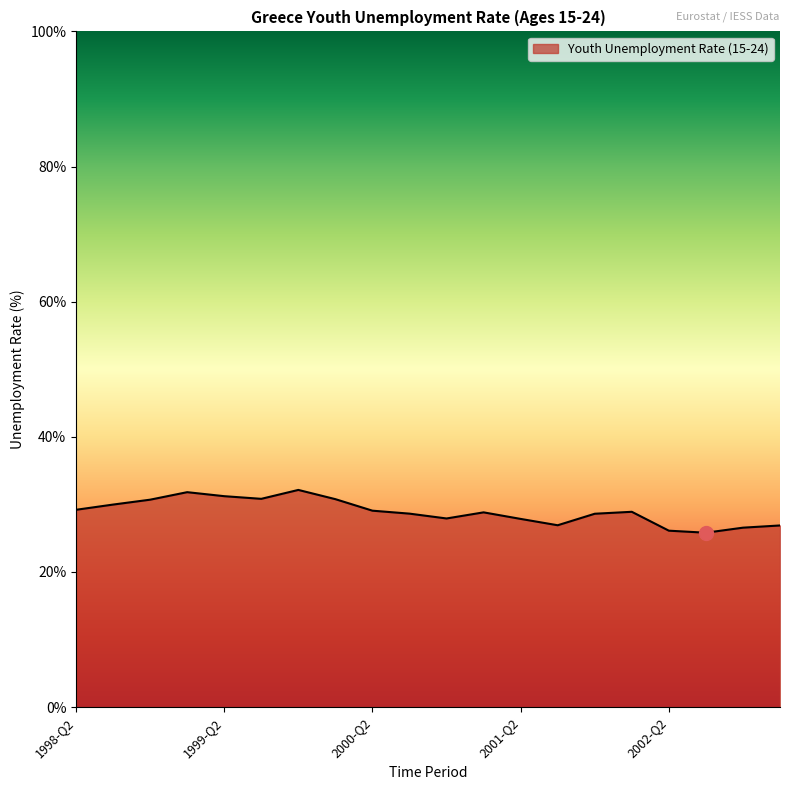

What is the maximum value shown in the chart?

32.1